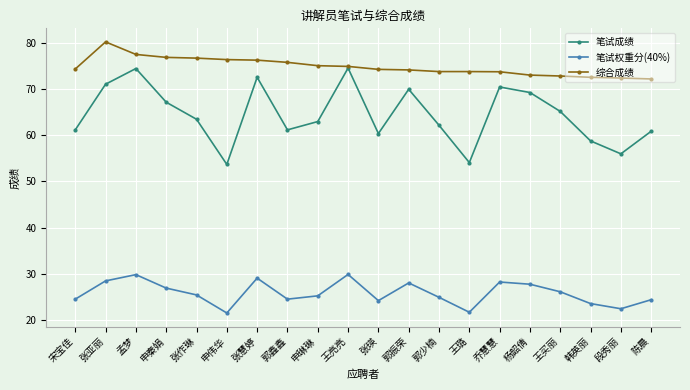

What is the difference between the maximum and minimum values in the 笔试权重分(40%) series?

8.4